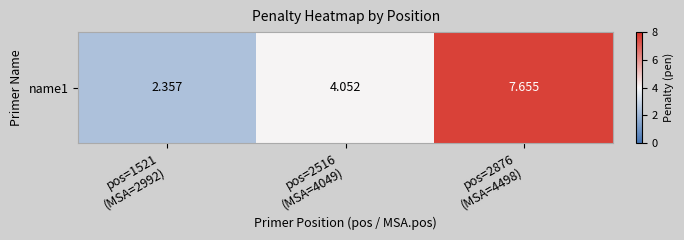

Count the number of values greater than 4.

2